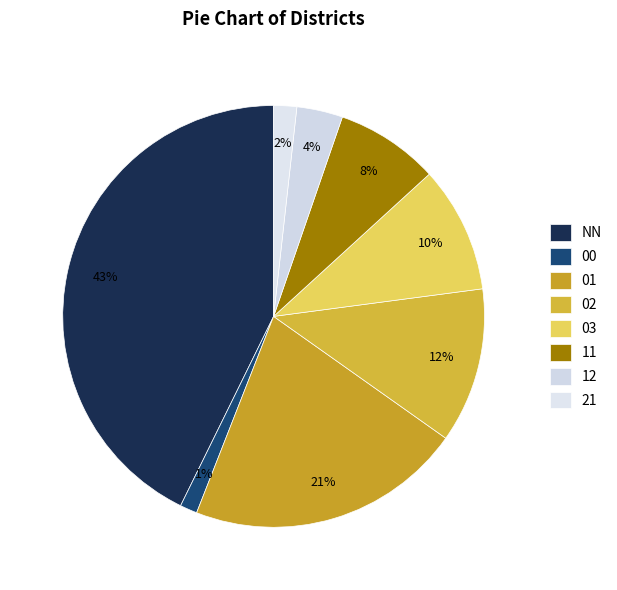

Count the number of slices in the pie.

8